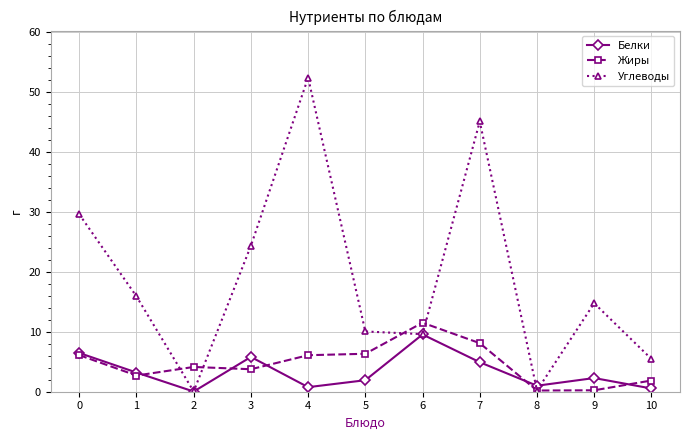

How many categories are shown in the chart?

11